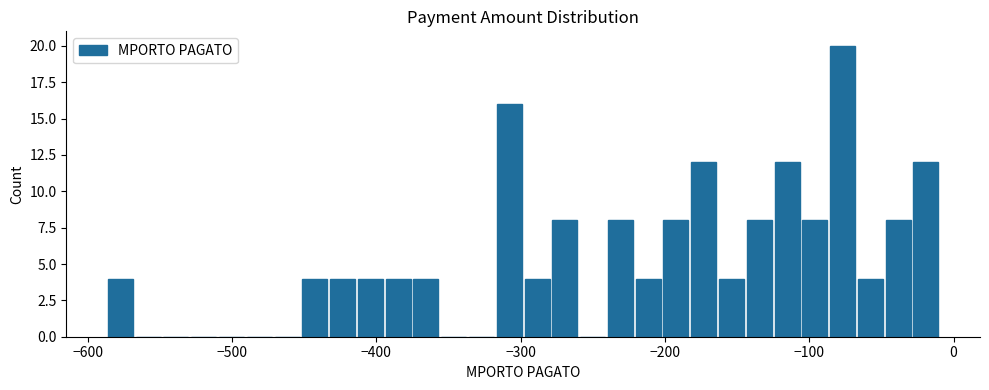

Around what value on the x-axis is the tallest bar? Give the approximate position of its centre, as read against the axis.

-80